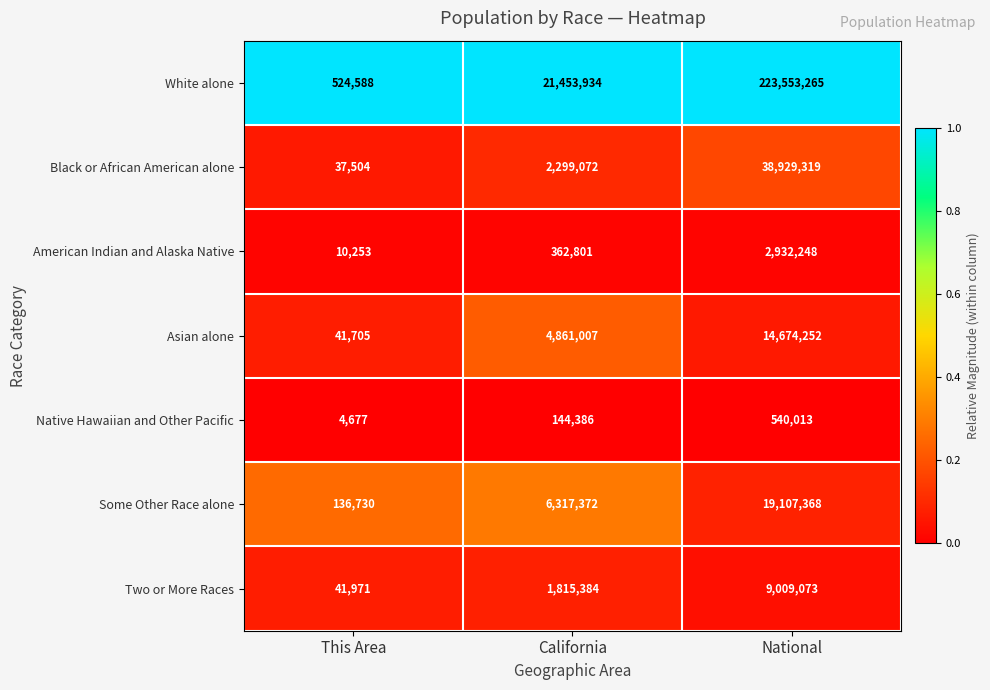

What is the spread (max minus min) of values at This Area?

519911